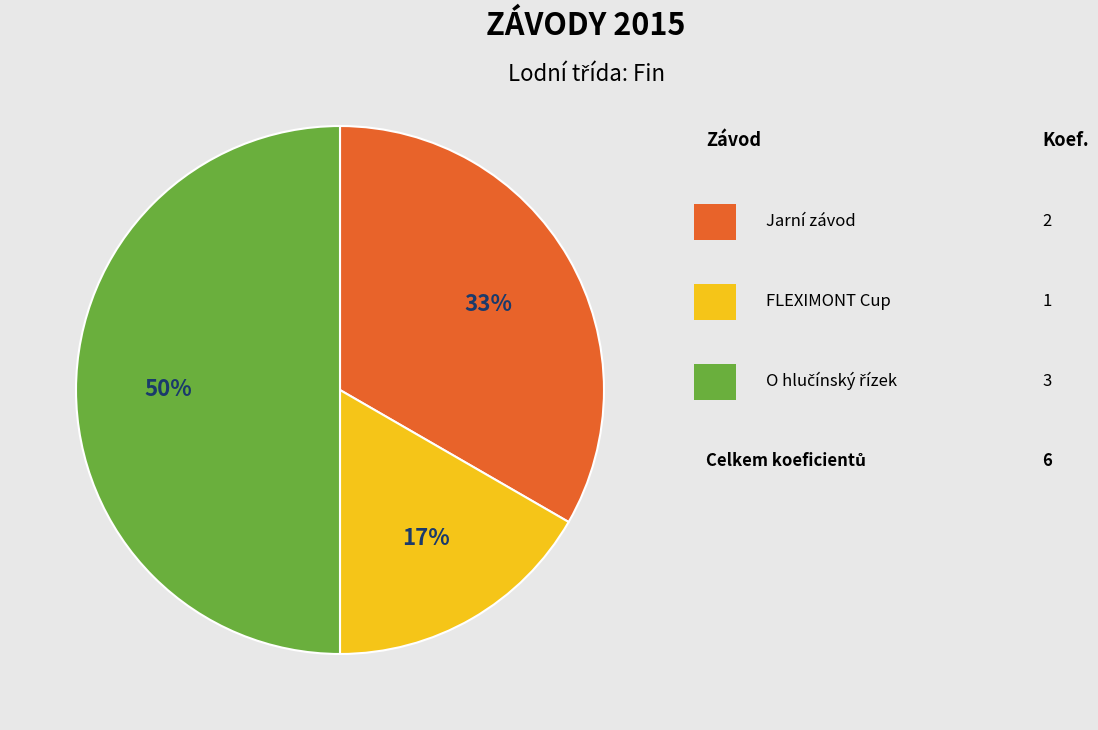

To the nearest percent, what is the average slice percentage?

33%